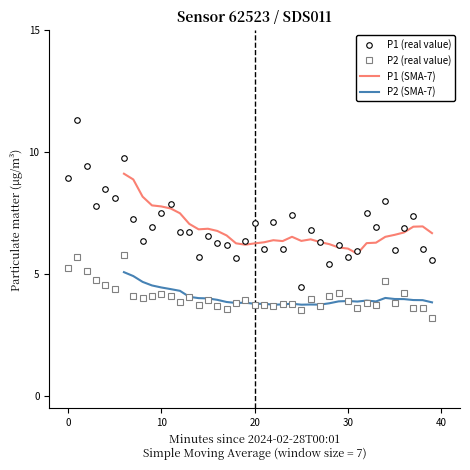

True or false: P2 (real value) and P1 (real value) cross at least once.

False